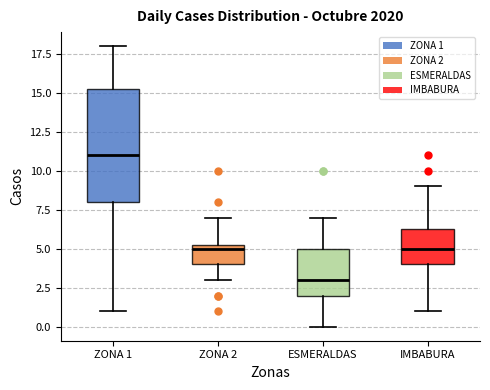

Comparing the boxes themselves (not the whiskers), which one is the tallest?

ZONA 1